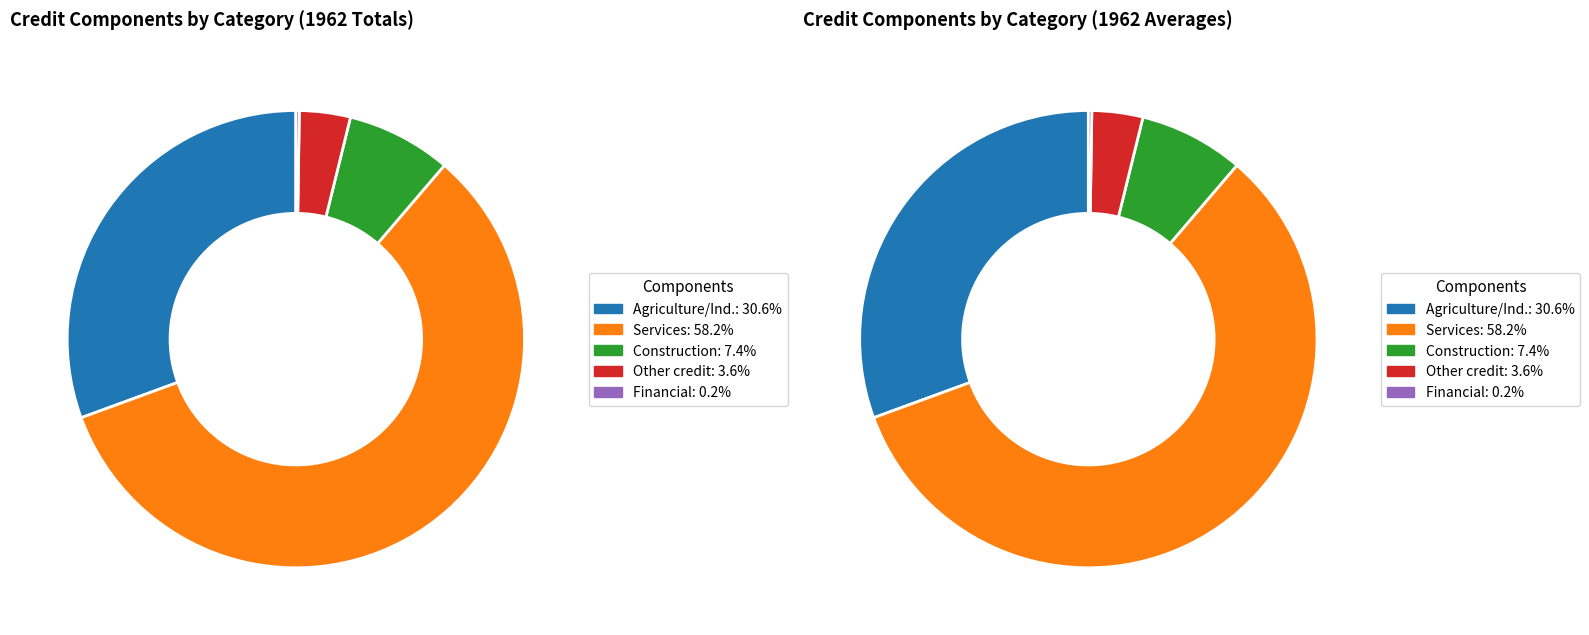

The D_BEEA1200 slice represents 1% of the pie. True or false?

False